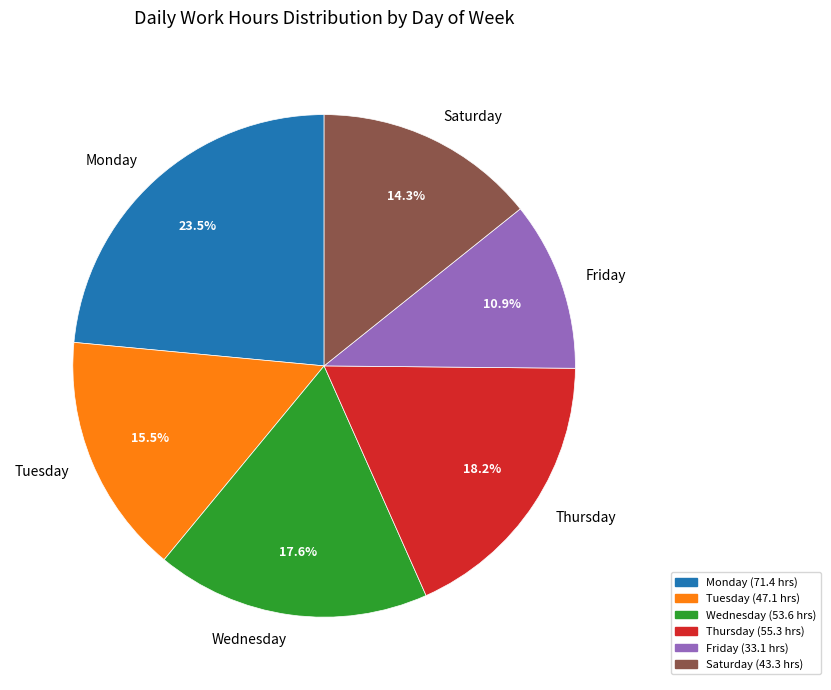

What is the ratio of the value at Friday to the value at Monday?

0.5